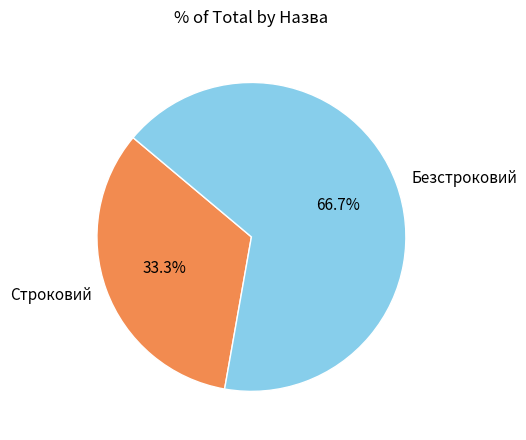

Which slice is the smallest?

Строковий